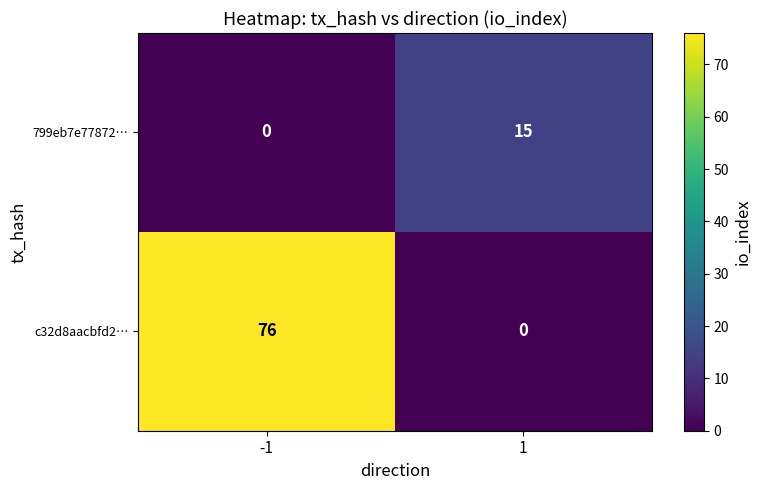

Which series has the largest total across all categories?

c32d8aacbfd2…